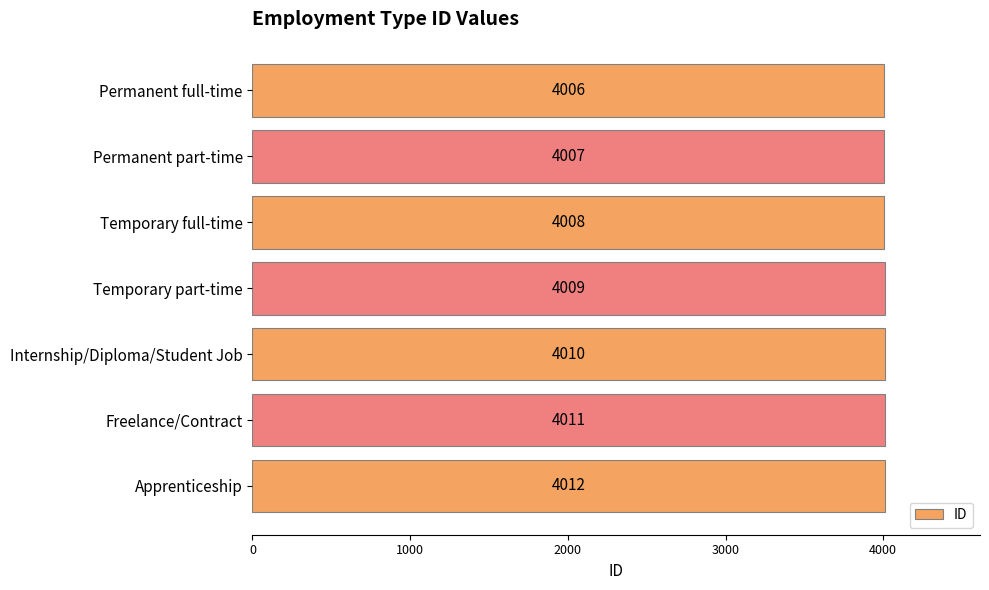

Rank the categories by value from highest to lowest.

Apprenticeship, Freelance/Contract, Internship/Diploma/Student Job, Temporary part-time, Temporary full-time, Permanent part-time, Permanent full-time